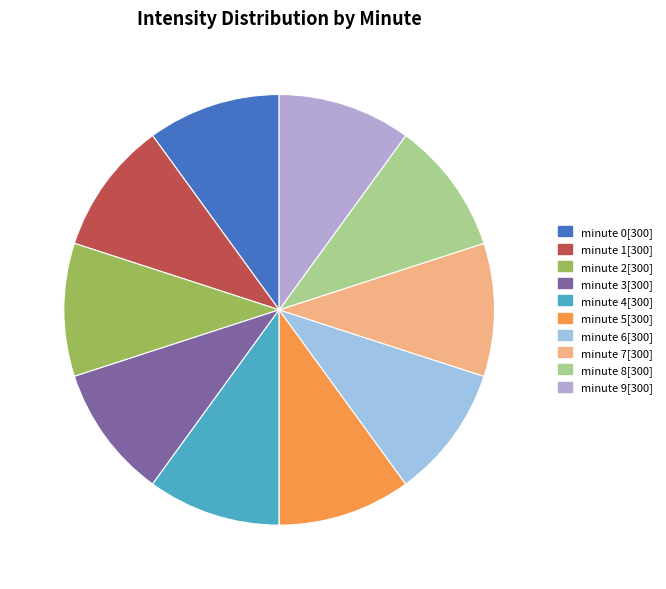

To the nearest percent, what is the average slice percentage?

10%